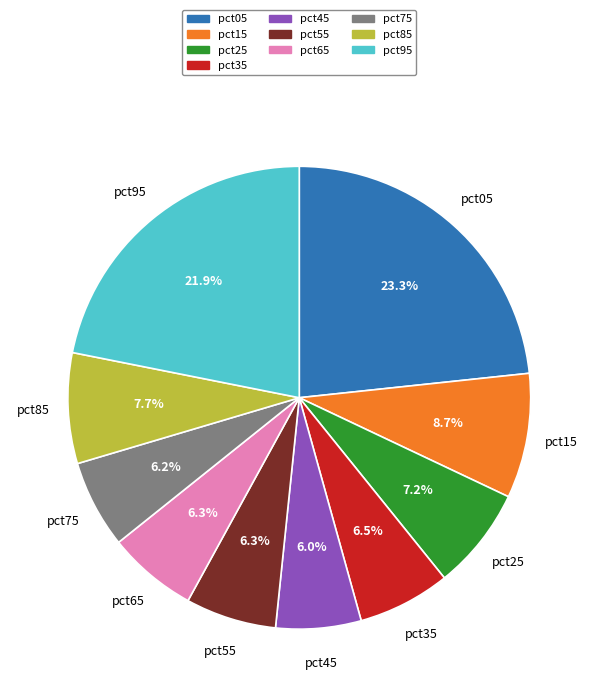

Is it true that pct85 is 1% of the pie?

False